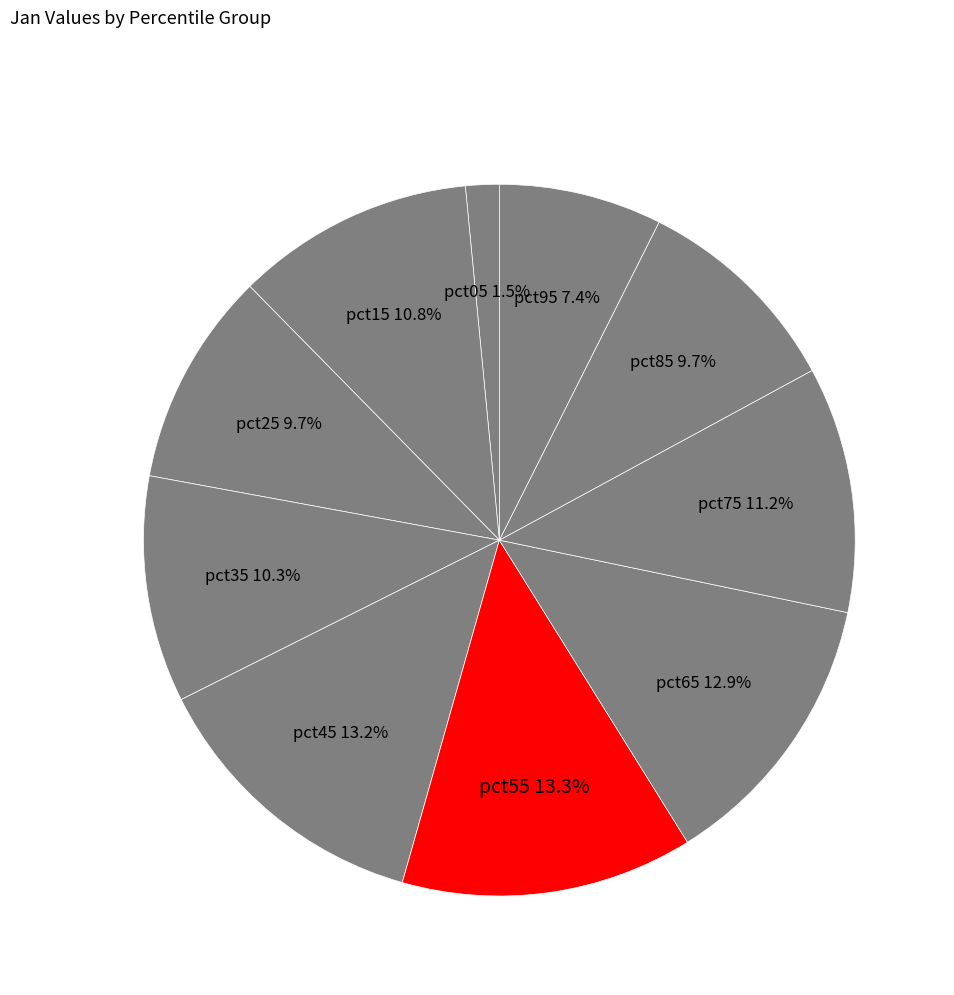

Rank the categories by value from highest to lowest.

pct55, pct45, pct65, pct75, pct15, pct35, pct25, pct85, pct95, pct05